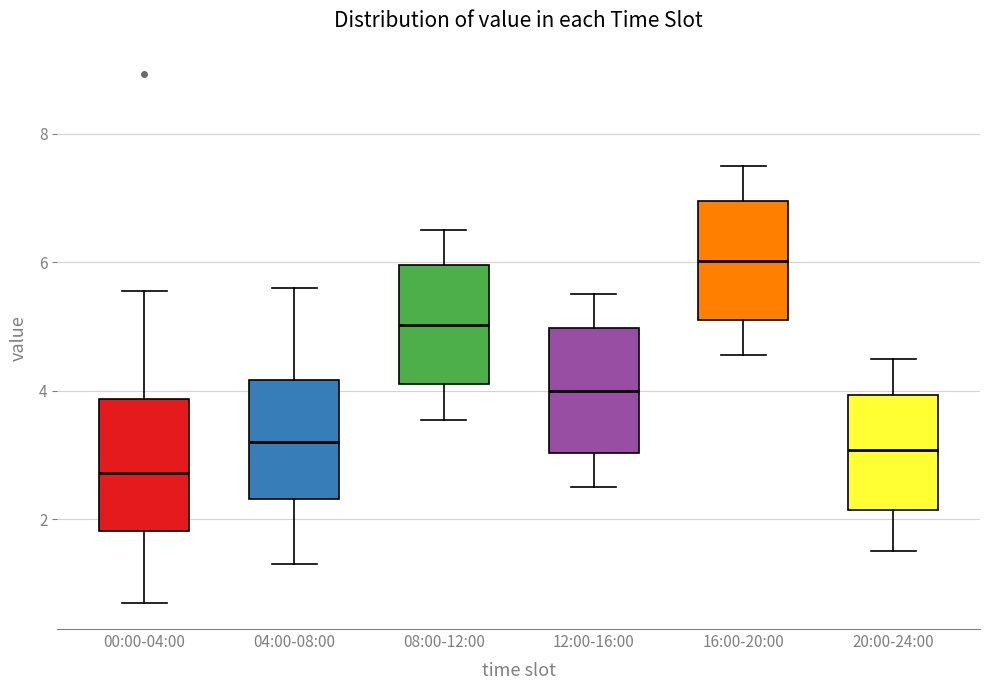

Reading left to right, transcribe this box plot: for each box, give where its median line is, the range the box spans, and where its two whiskers end, as read against the y-axis. The values are not printed on the chart, so give them approximately, as read against the axis.

00:00-04:00: median 2.8, box 1.8 to 3.8, whiskers 0.8 to 5.6
04:00-08:00: median 3.2, box 2.4 to 4.2, whiskers 1.4 to 5.6
08:00-12:00: median 5.0, box 4.2 to 6.0, whiskers 3.6 to 6.6
12:00-16:00: median 4.0, box 3.0 to 5.0, whiskers 2.6 to 5.6
16:00-20:00: median 6.0, box 5.2 to 7.0, whiskers 4.6 to 7.6
20:00-24:00: median 3.0, box 2.2 to 4.0, whiskers 1.6 to 4.6